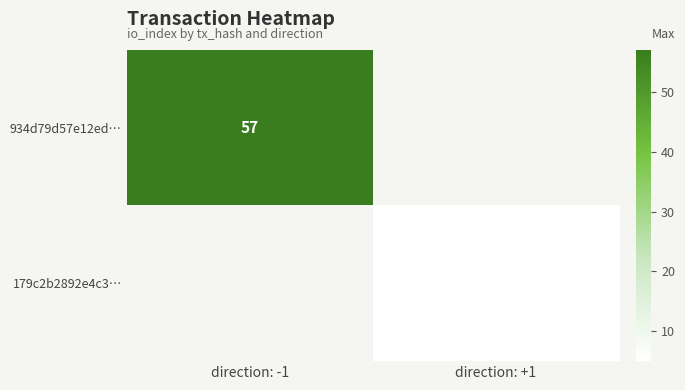

The 179c2b2892e4c3… series shows 7 at direction: +1. True or false?

False